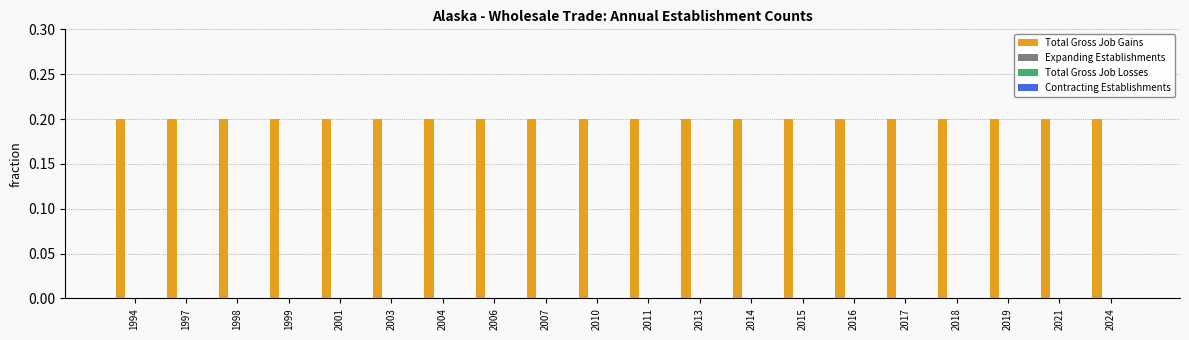

At how many categories does at least one series exceed 0?

20